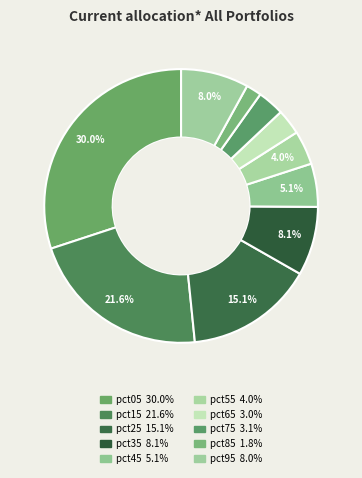

To the nearest percent, what is the combined percentage of pct85 and pct45?

7%